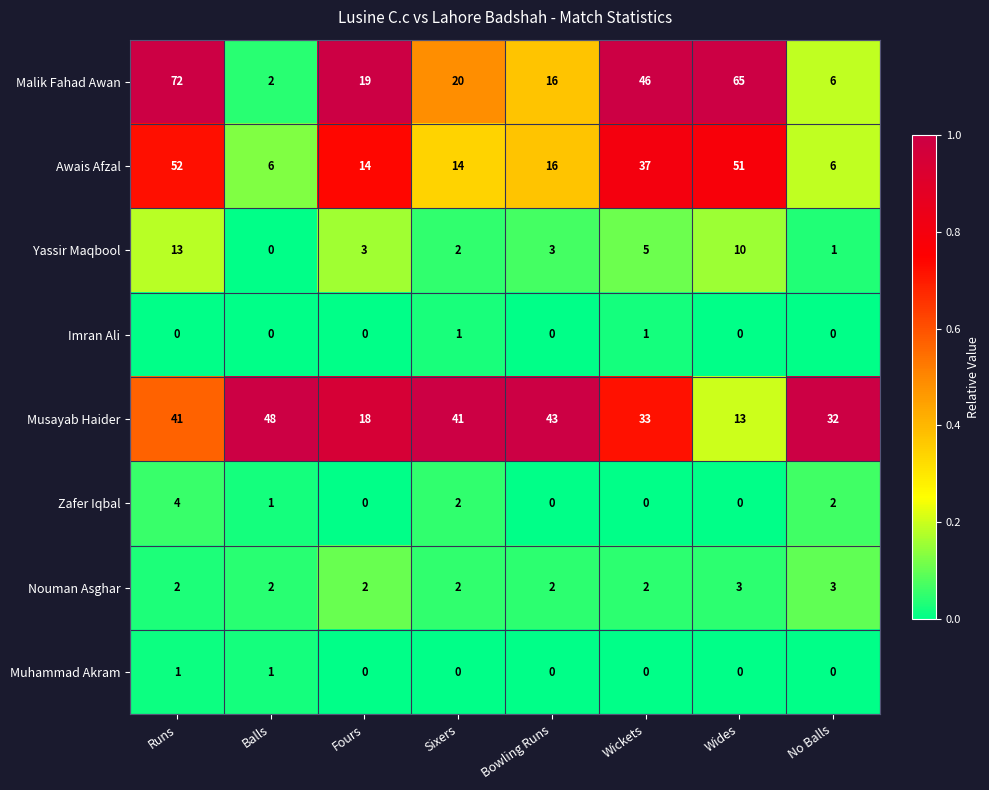

What is the difference between the maximum and minimum values in the Zafer Iqbal series?

4